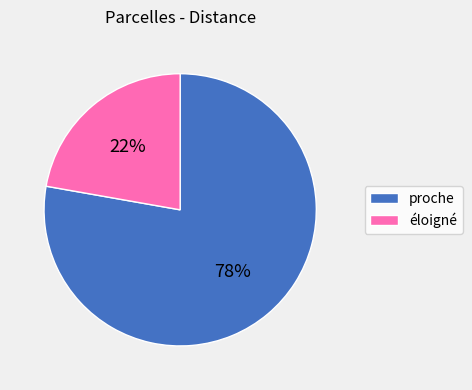

To the nearest percent, what is the average slice percentage?

50%